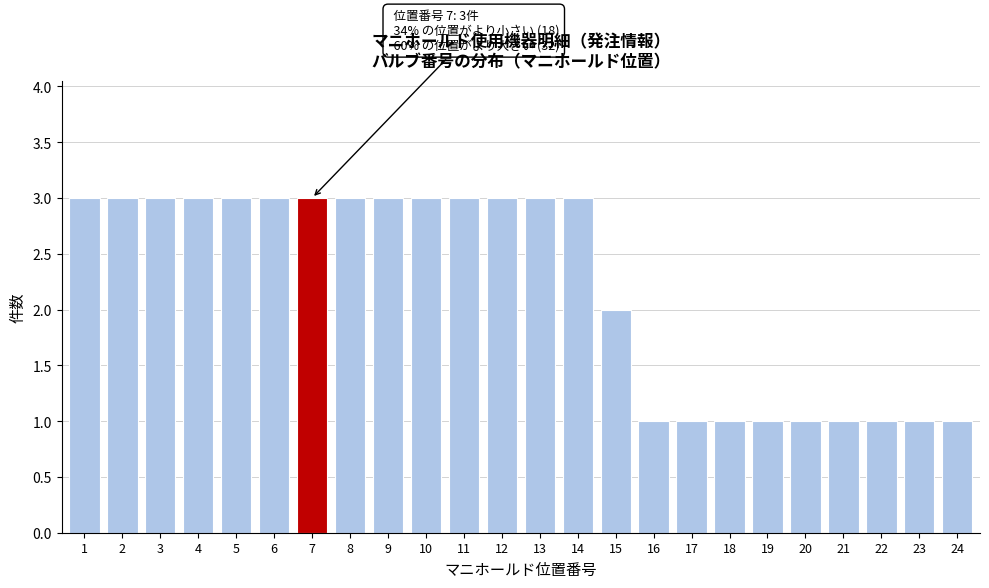

Reading left to right, transcribe all the data shown in this chart.

3	3	3	3	3	3	3	3	3	3	3	3	3	3	2	1	1	1	1	1	1	1	1	1